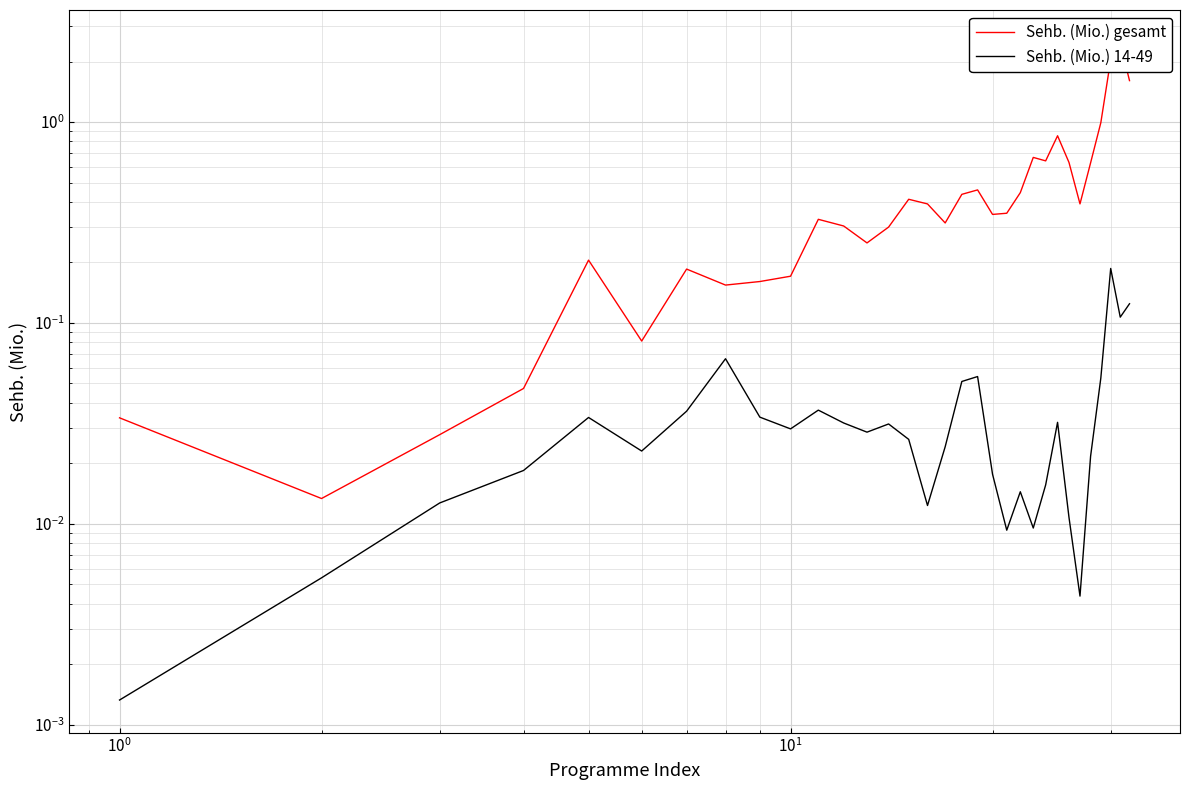

True or false: Sehb. (Mio.) gesamt and Sehb. (Mio.) 14-49 intersect in this chart.

False